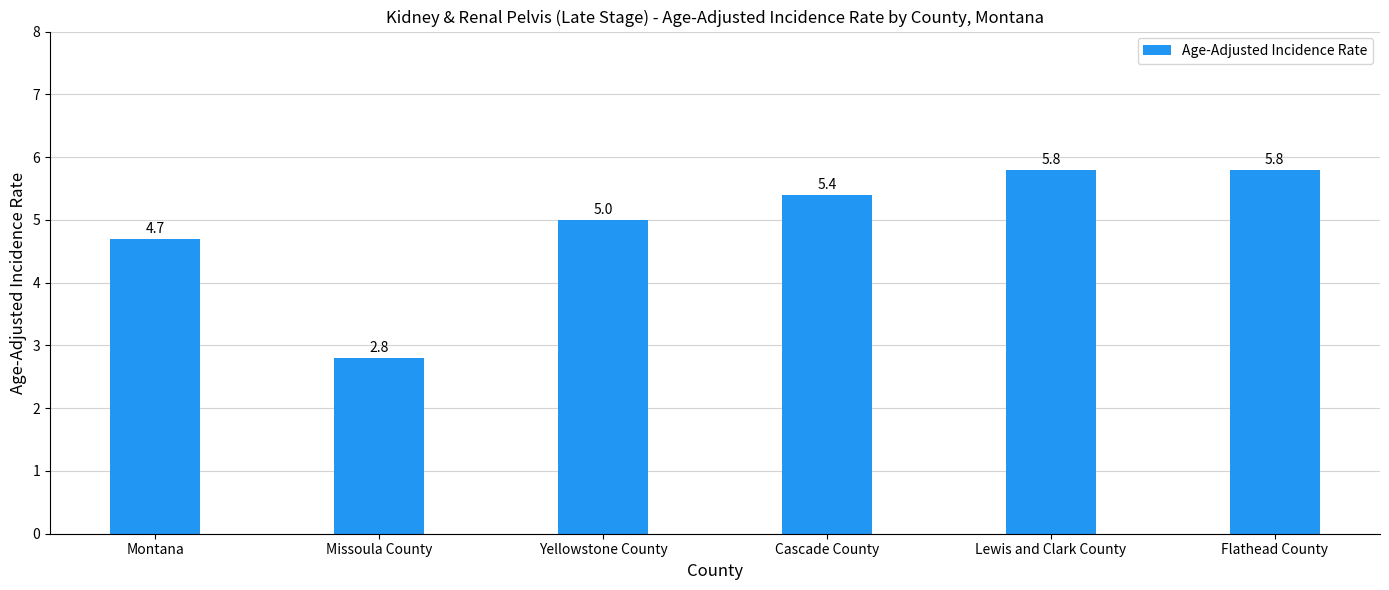

Is it true that the value at Yellowstone County is 2.6?

False